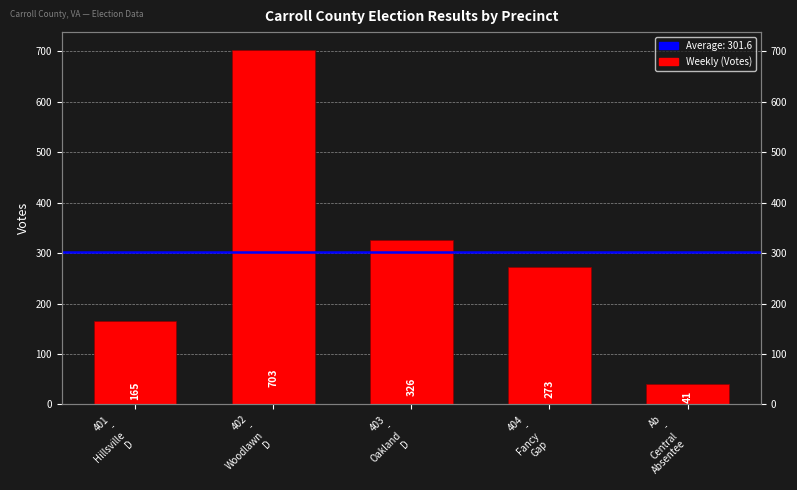

At which label does the data first exceed 273?

402
-
Woodlawn
D